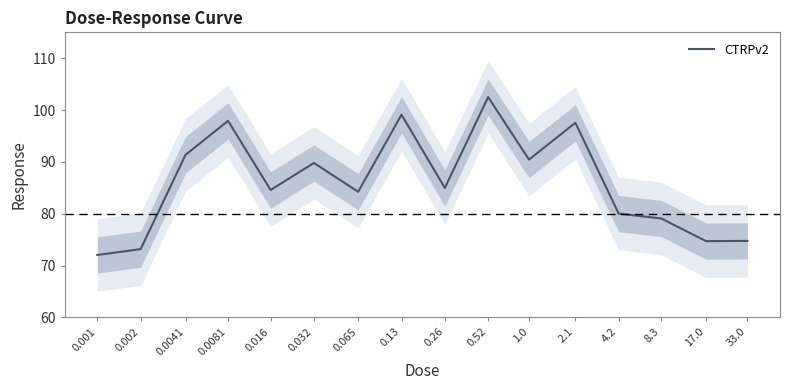

What is the difference between the maximum and second lowest values?

29.3